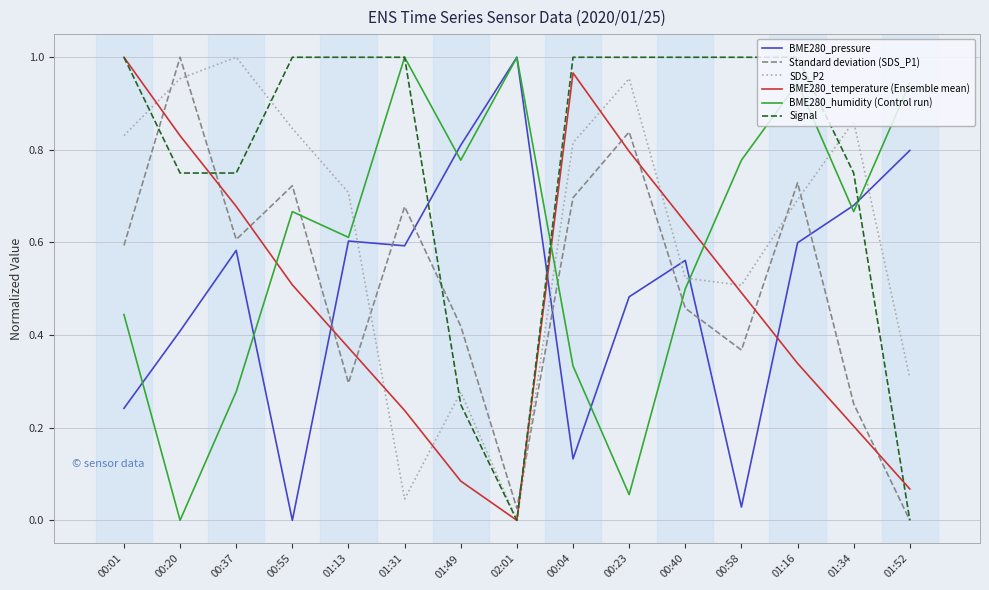

What are all the series names shown in the legend?

BME280_pressure, Standard deviation (SDS_P1), SDS_P2, BME280_temperature (Ensemble mean), BME280_humidity (Control run), Signal